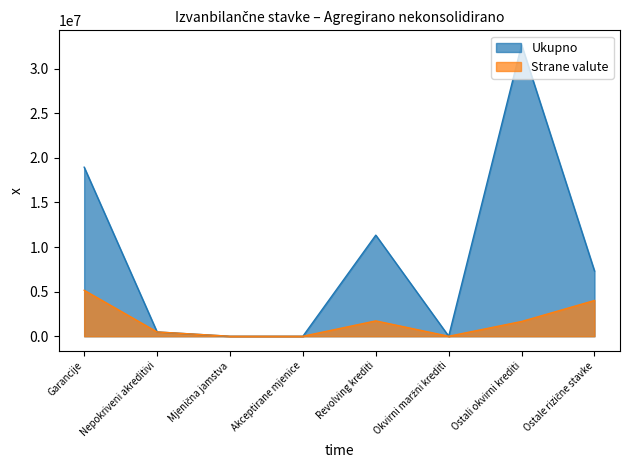

Does the chart have visible grid lines?

No